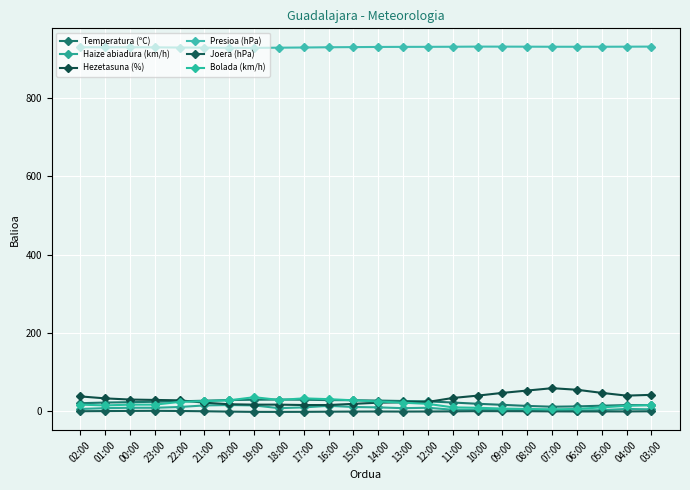

How many data points does each series have?

24